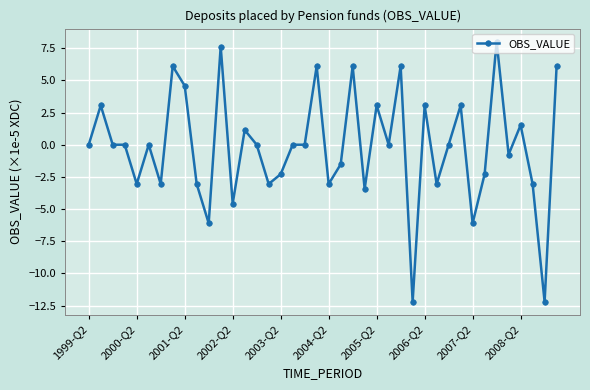

What is the value of the 37th point from the left?

1.5